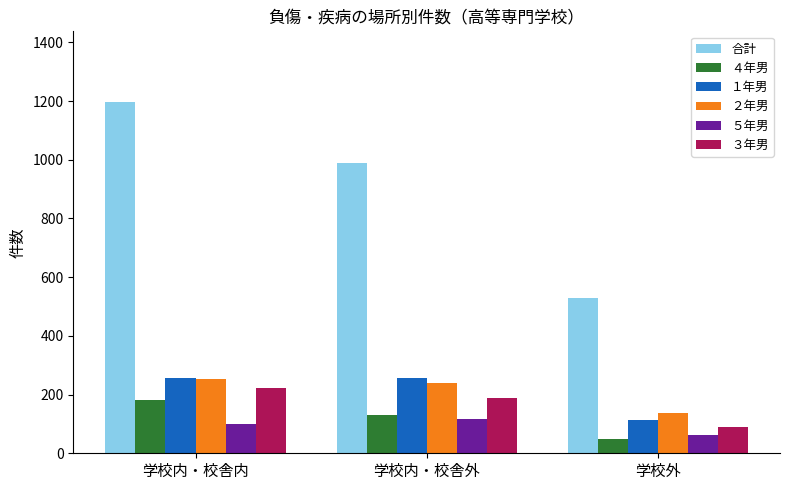

At which label is 合計 closest to 864?

学校内・校舎外